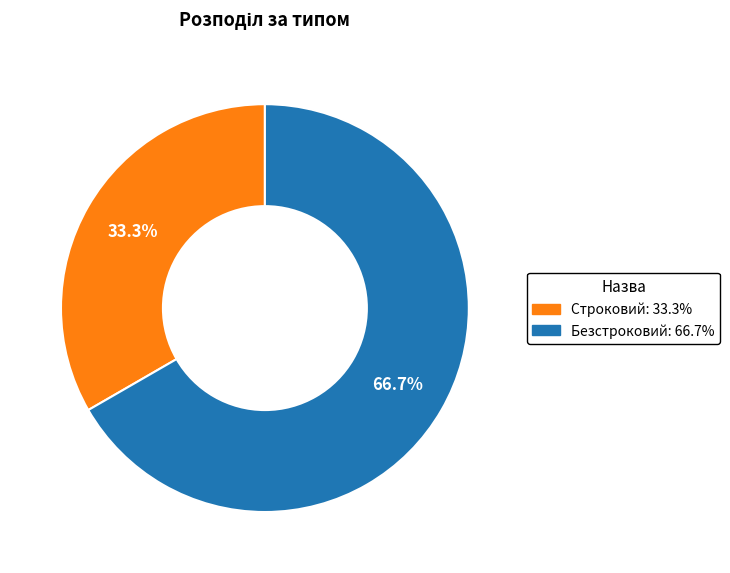

The Безстроковий slice represents 67% of the pie. True or false?

True